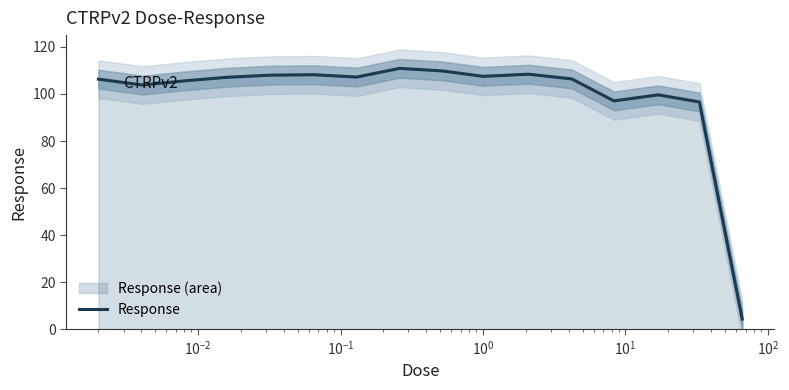

What is the difference between the second highest and second lowest values?

13.2